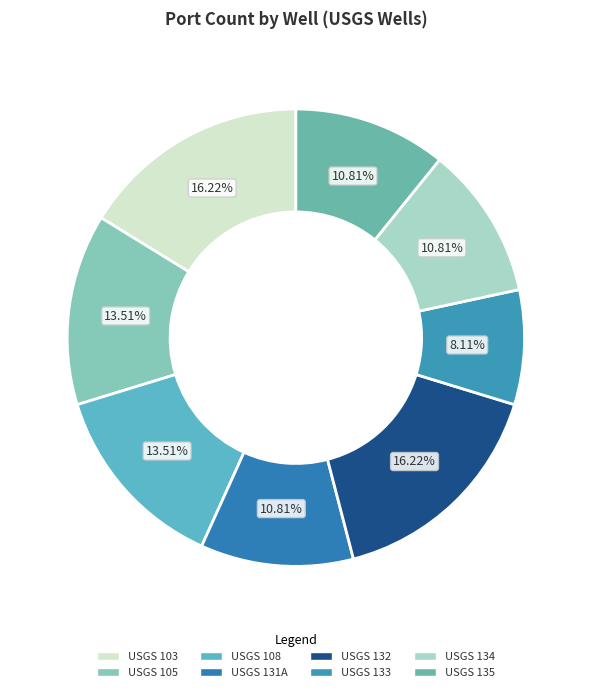

True or false: USGS 134 accounts for 11% of the total.

True